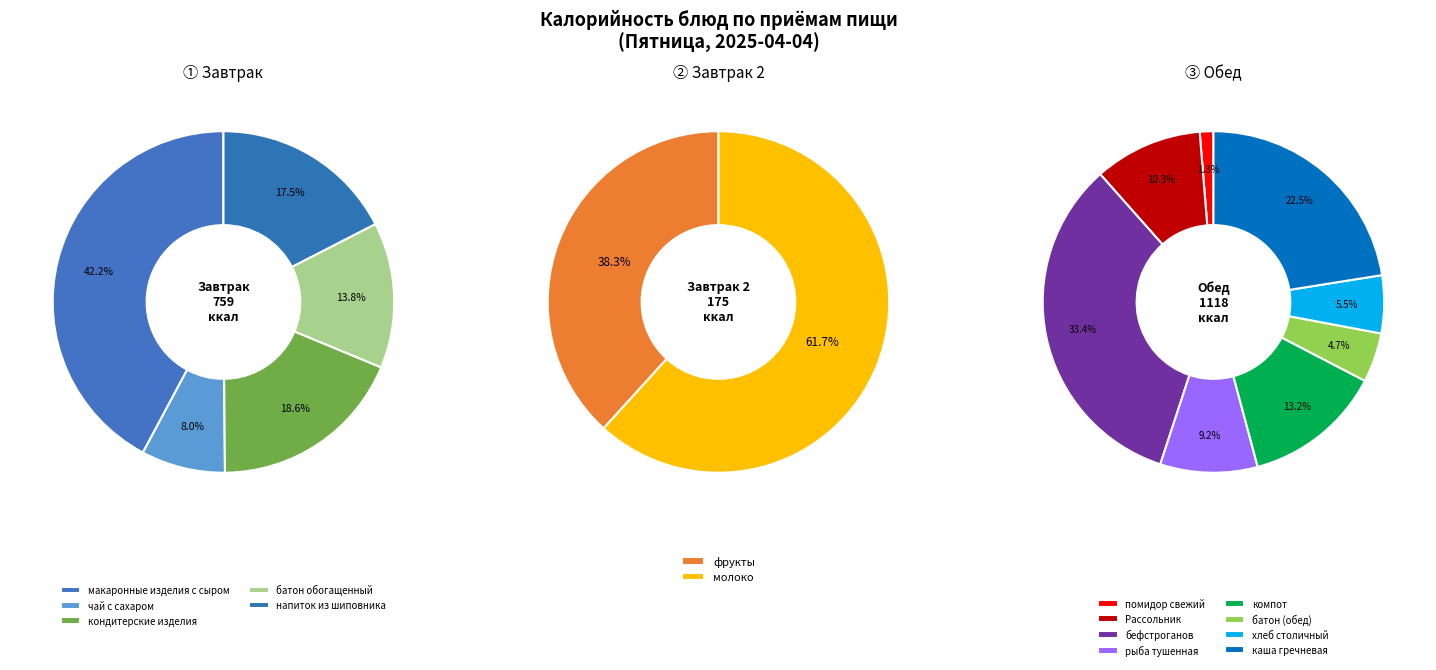

How many segments does this pie chart have?

15